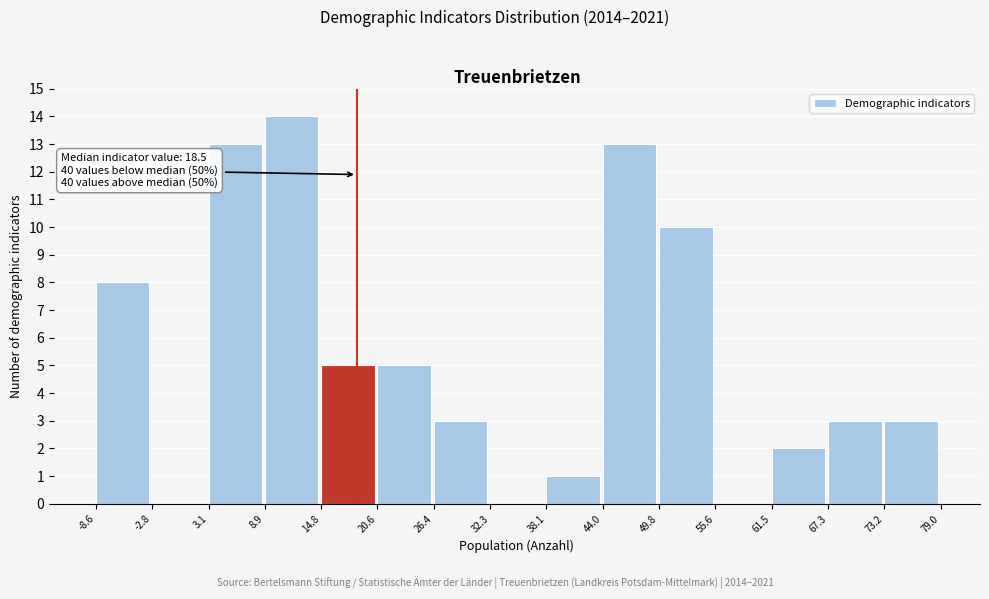

Which range on the x-axis has the tallest bar?

8.9 to 14.8